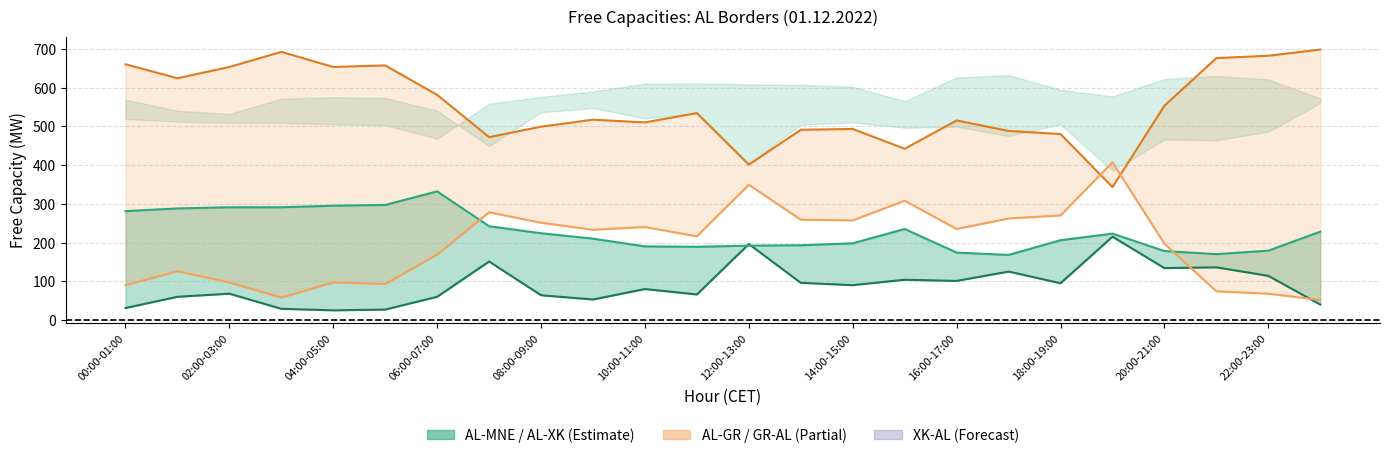

Does the chart display data point markers on the line(s)?

No